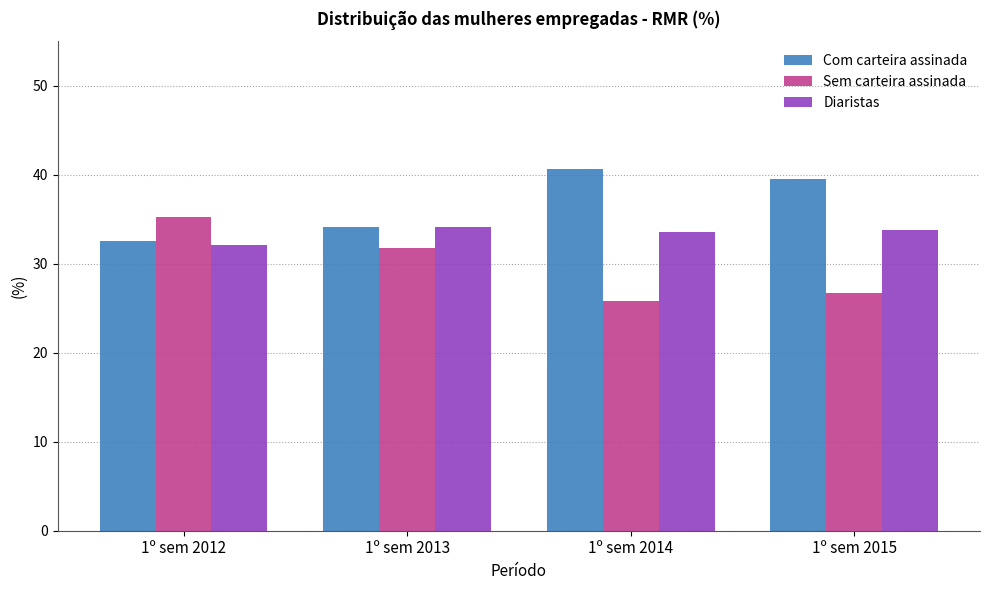

Rank the series at 1º sem 2014 from highest to lowest value.

Com carteira assinada, Diaristas, Sem carteira assinada